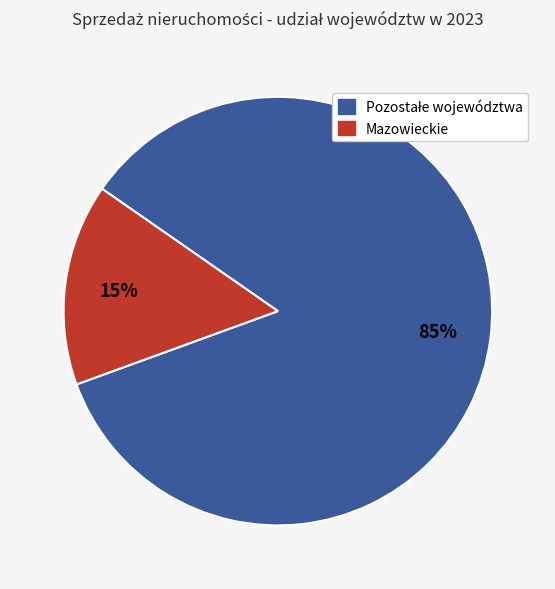

To the nearest percent, what is the difference between the largest and smallest slice percentages?

70%